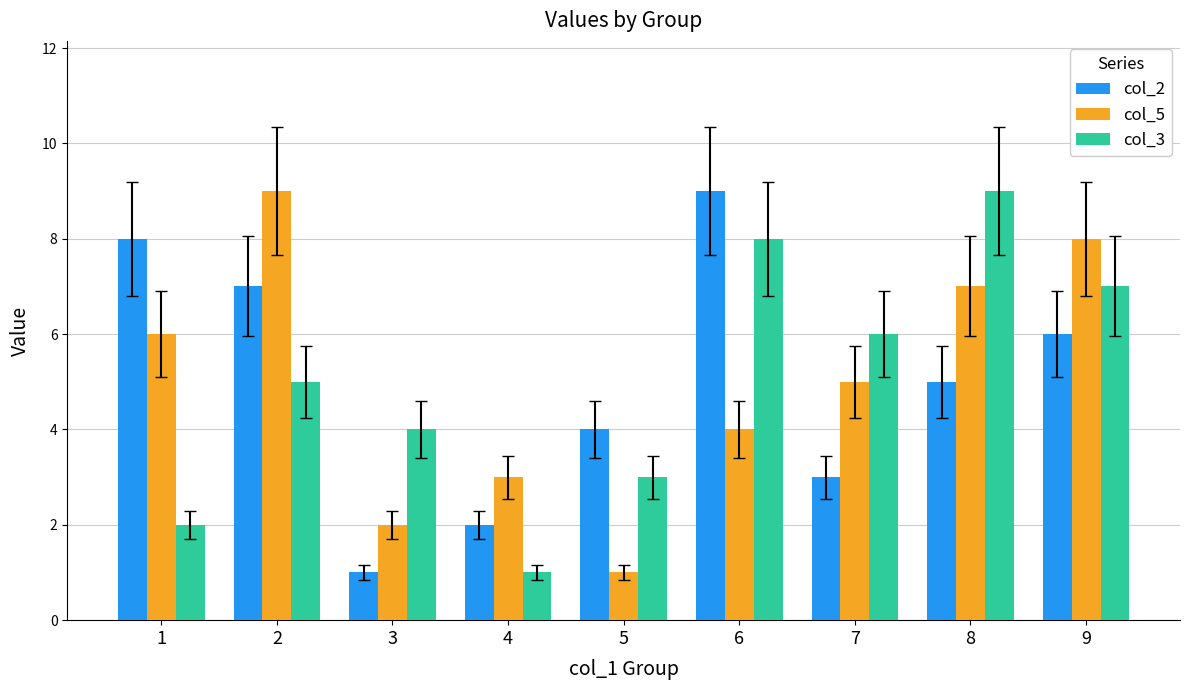

What is the smallest value displayed?

1